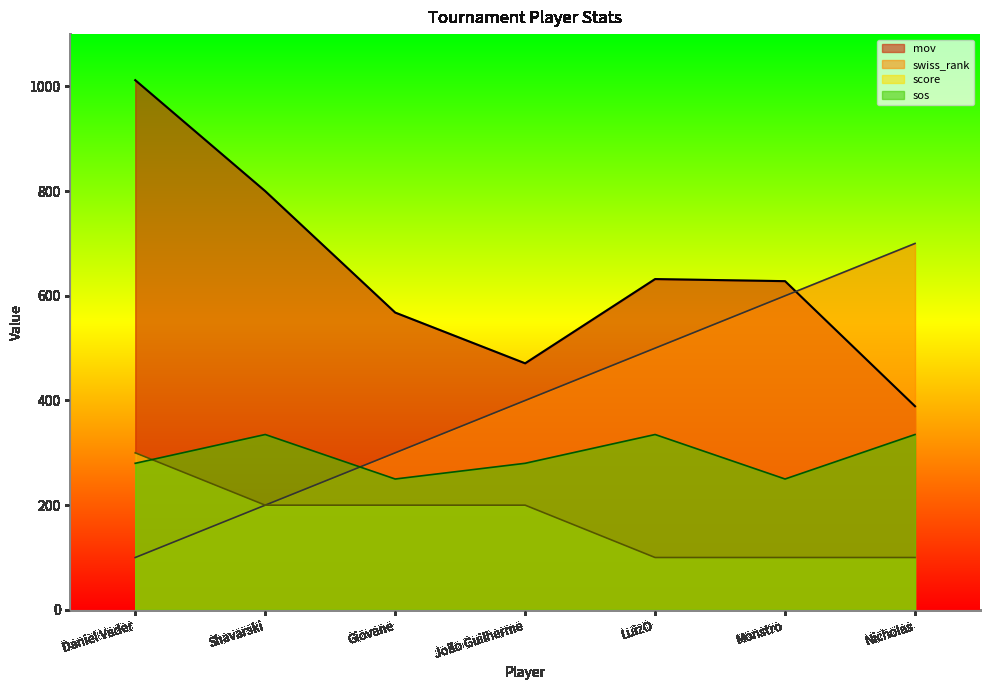

Rank the series by their average value, from lowest to highest.

score, sos, swiss_rank, mov